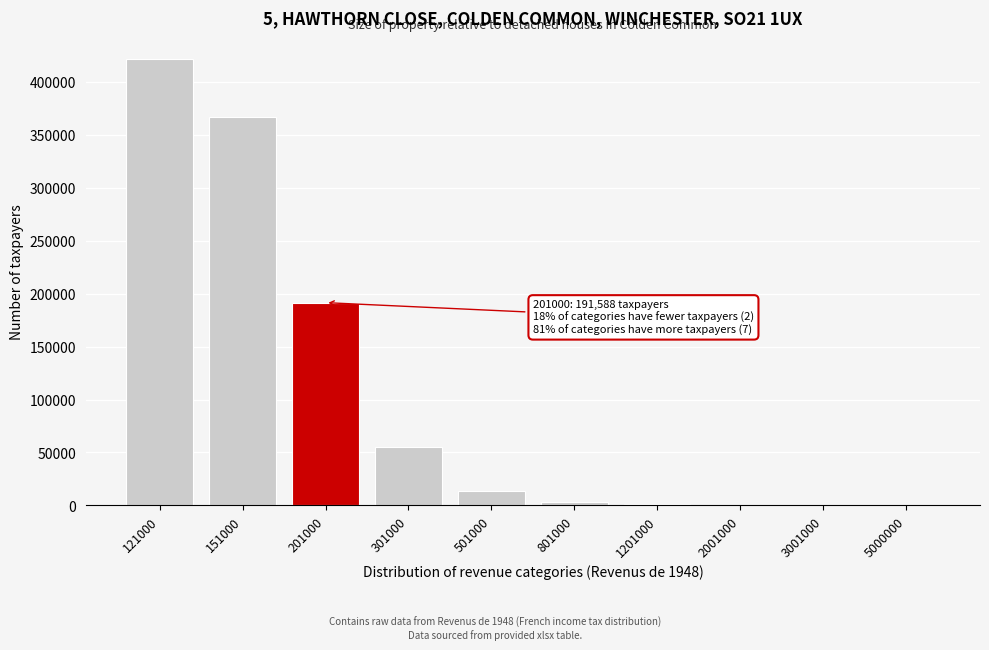

Is it true that the value at 121000 is 584378?

False